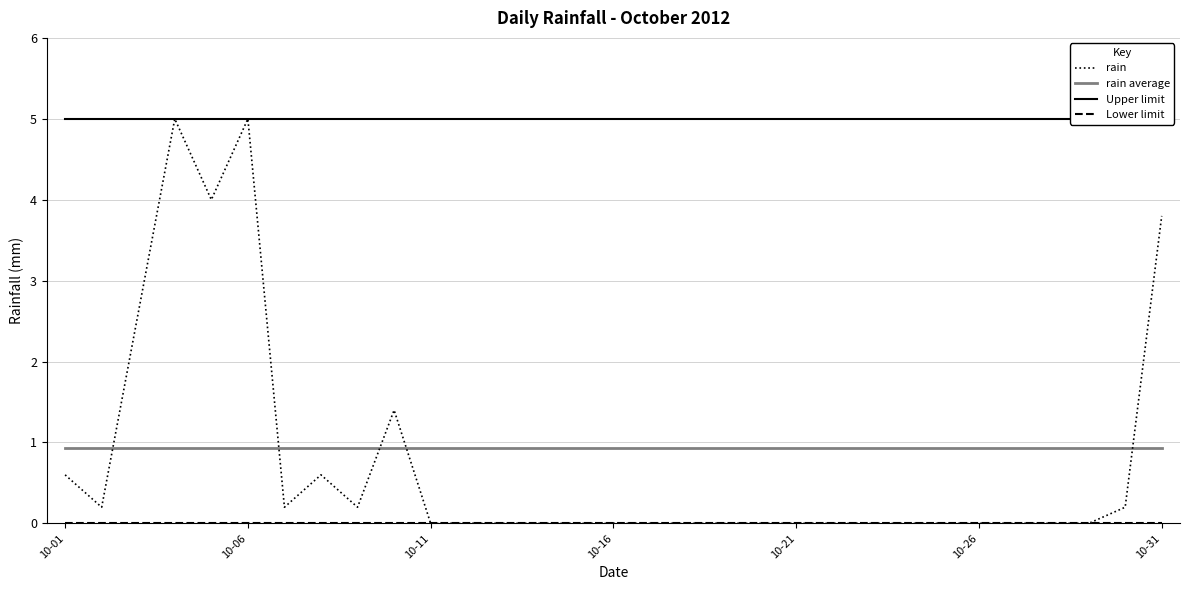

How many times do rain average and rain cross each other?

5